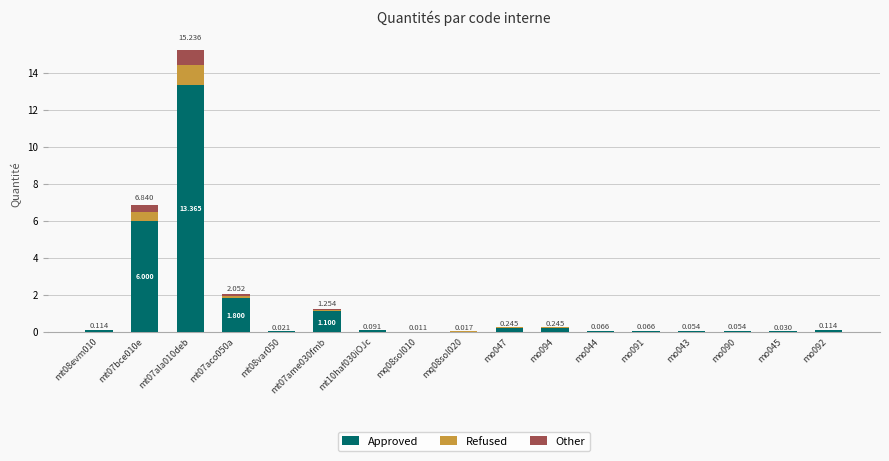

What is the difference between the maximum and minimum values in the Refused series?

1.1